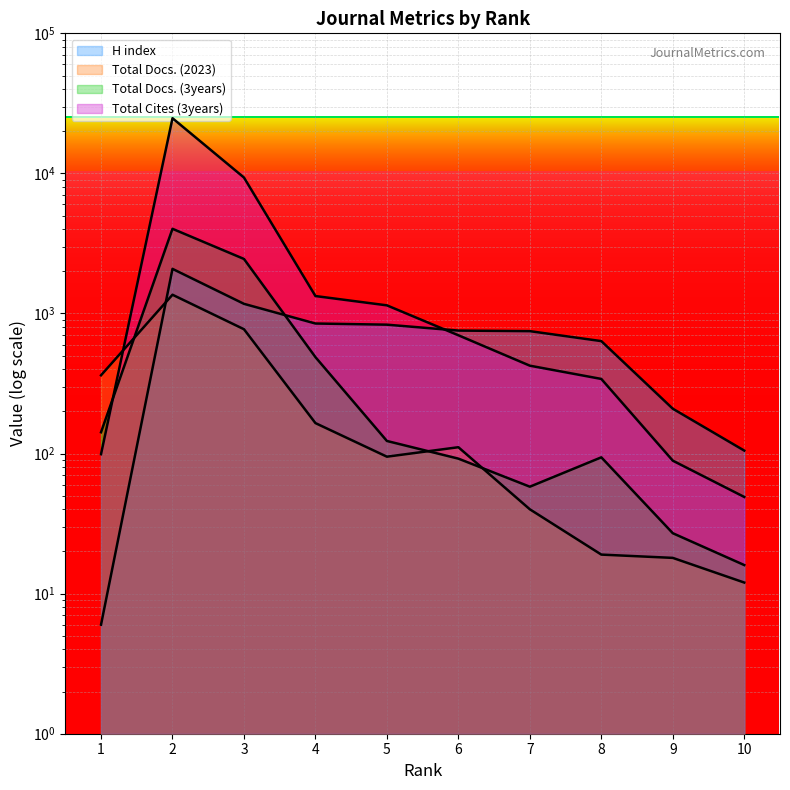

Count the number of data series in this chart.

4